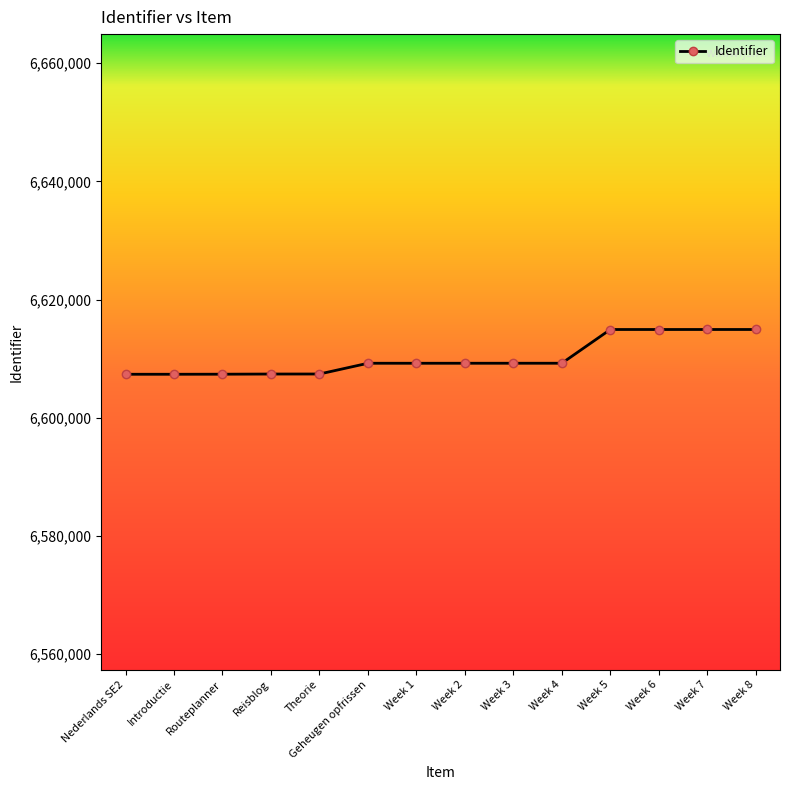

What is the label of the 6th point from the right?

Week 3